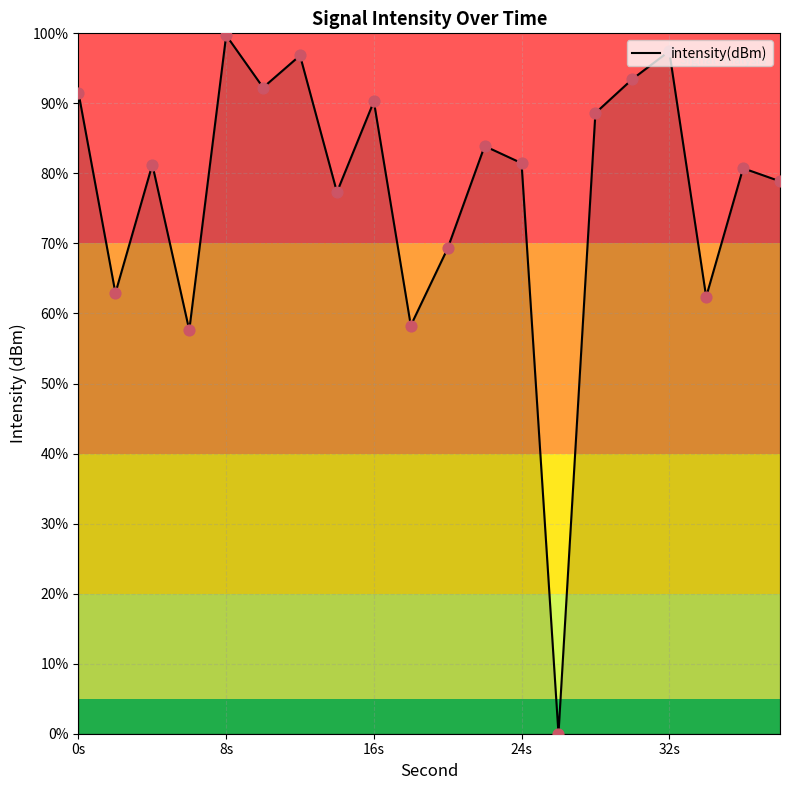

What is the difference between the maximum and minimum values?

99.7